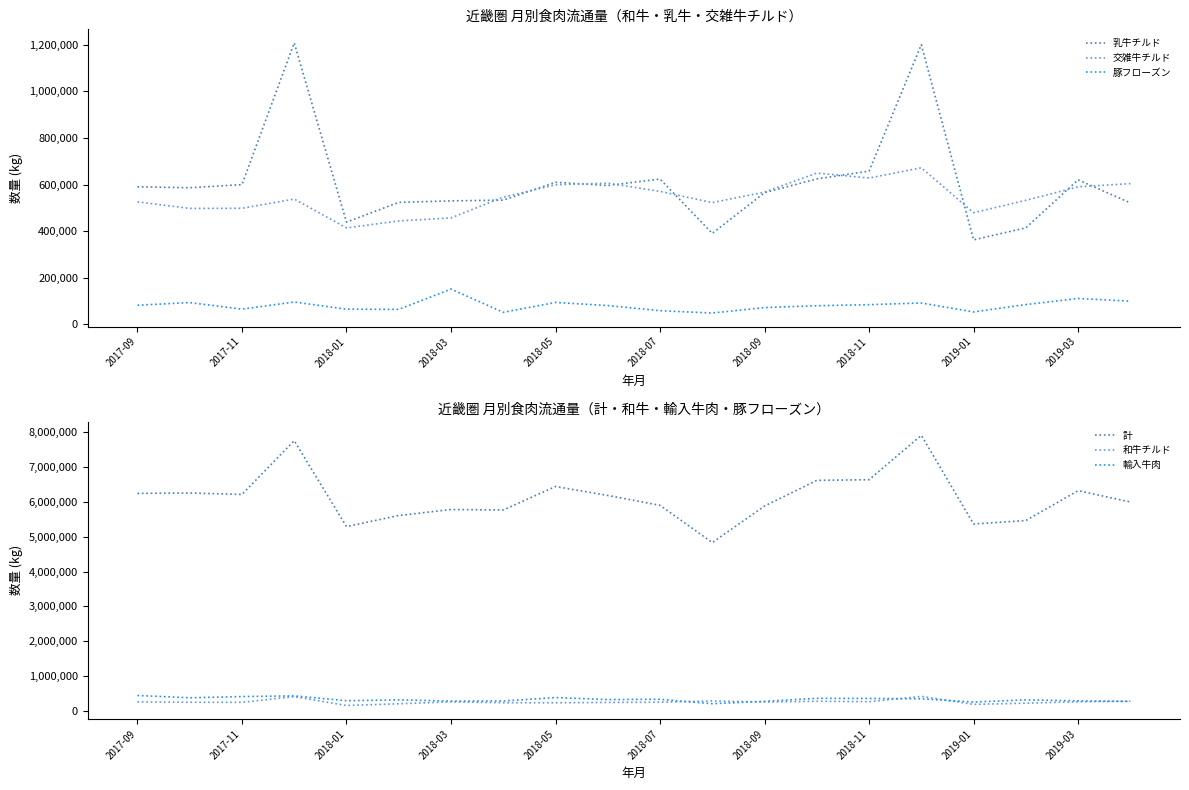

How many lines are shown in the chart?

6